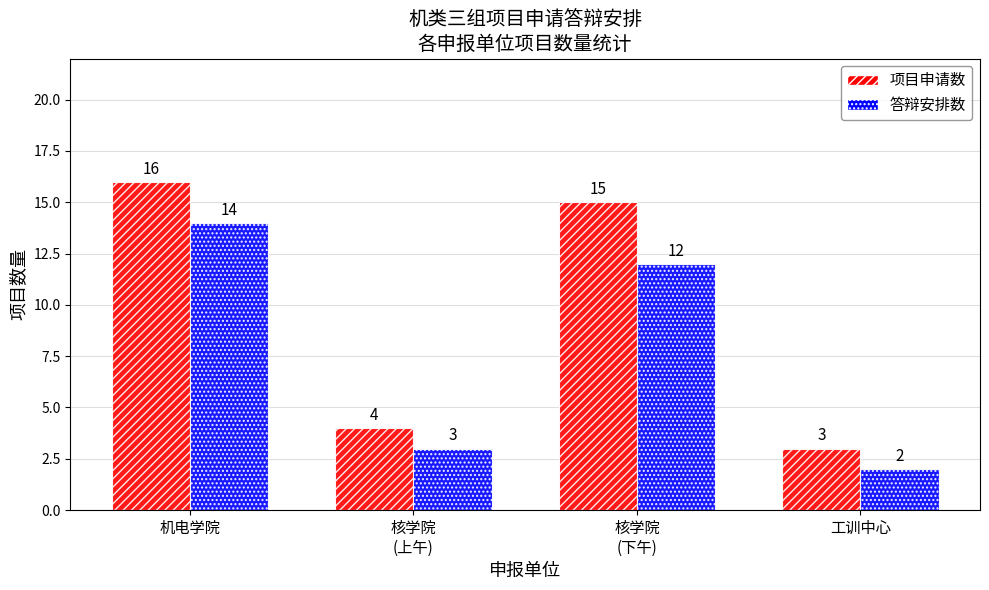

Reading left to right, transcribe all the data shown in this chart.

项目申请数: 机电学院=16	核学院
(上午)=4	核学院
(下午)=15	工训中心=3
答辩安排数: 机电学院=14	核学院
(上午)=3	核学院
(下午)=12	工训中心=2